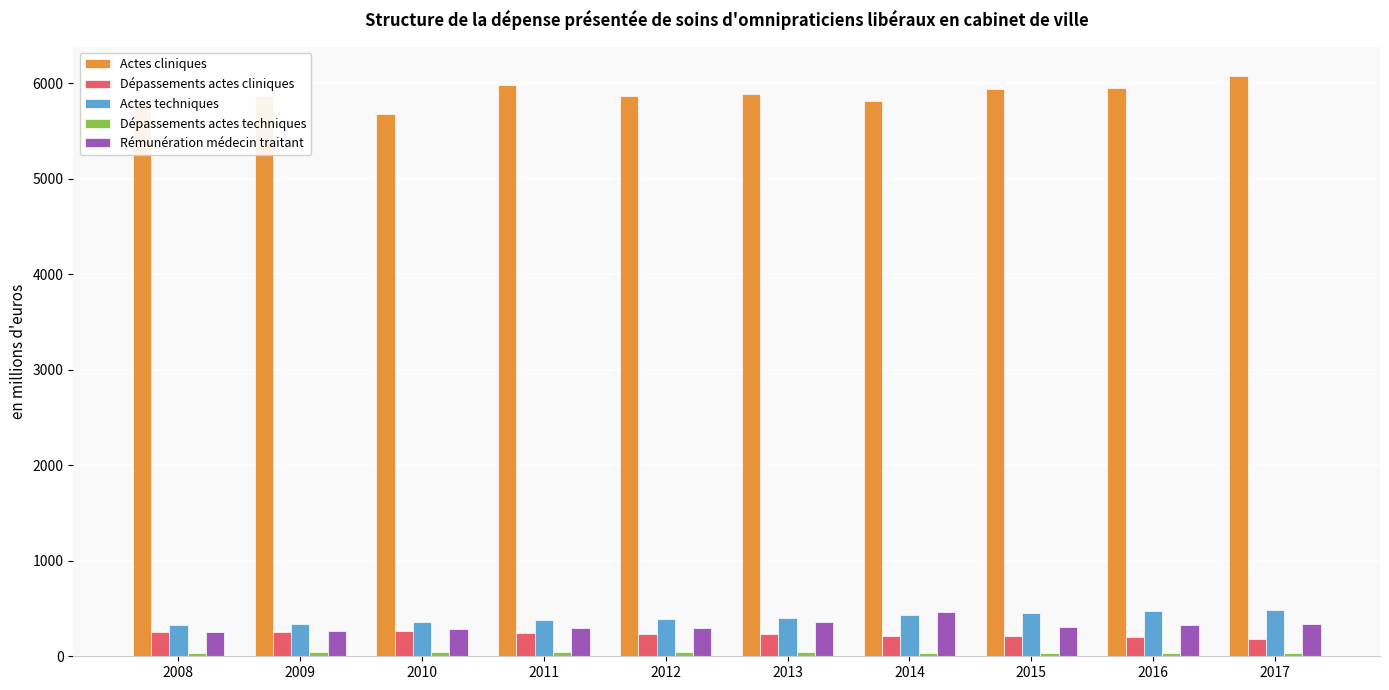

At how many categories does at least one series exceed 4734?

10